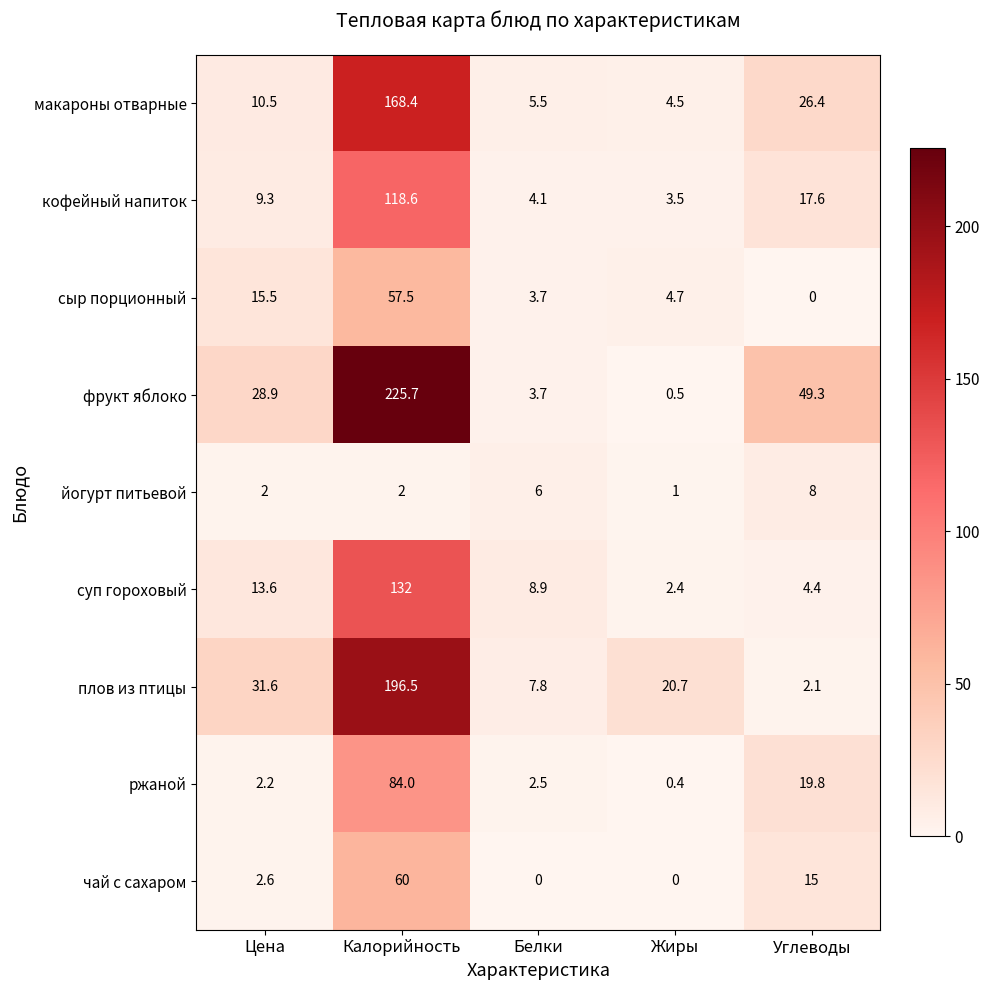

How many values in the макароны отварные series are below 10?

2